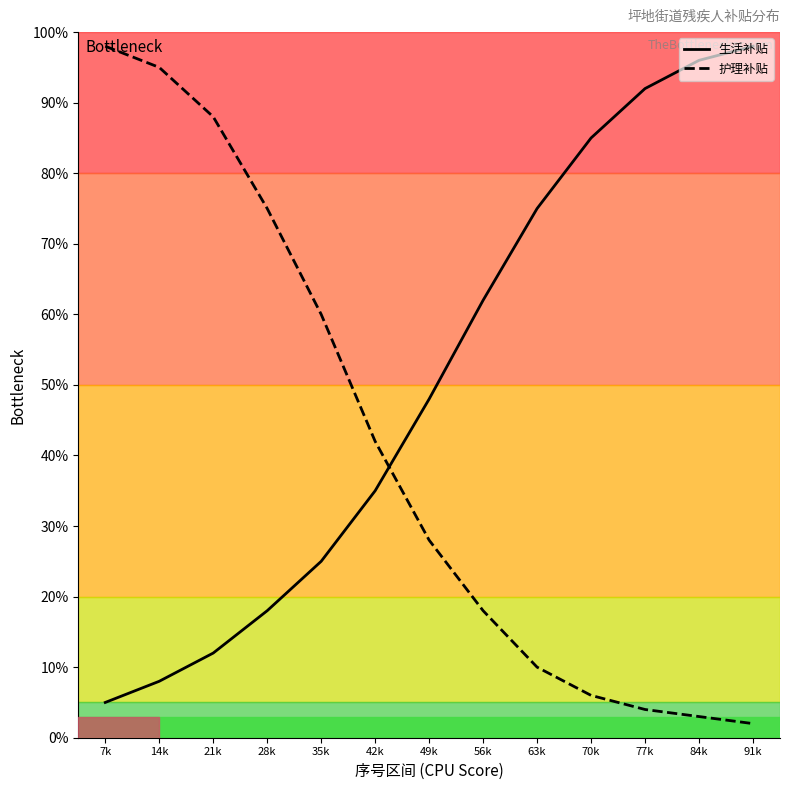

What is the average value of the 护理补贴 series?

41